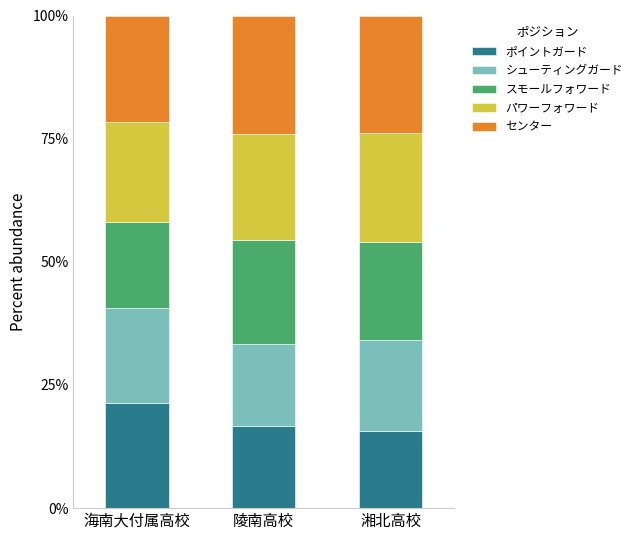

How many data points in ポイントガード are above 16?

2